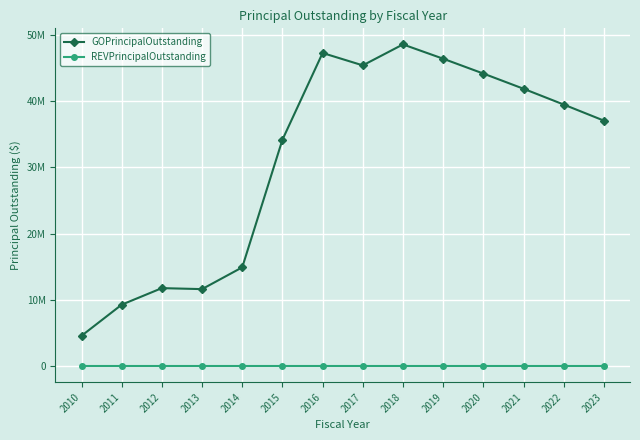

What is the value of the GOPrincipalOutstanding point at the 6th from the left?

34180000